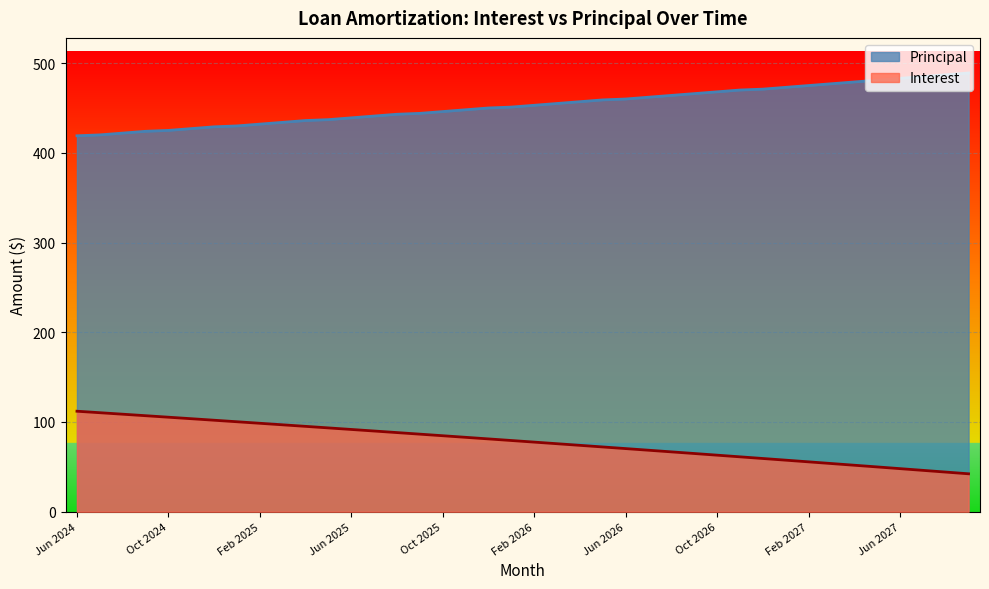

What is the minimum value shown in the chart?

42.3